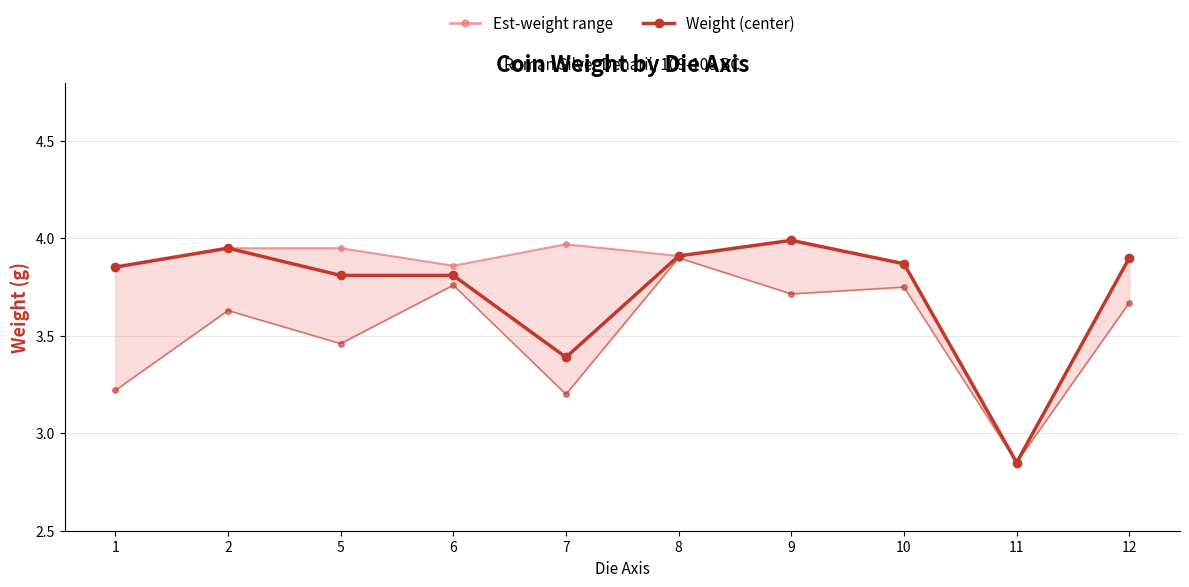

True or false: weight_lower and weight cross at least once.

False